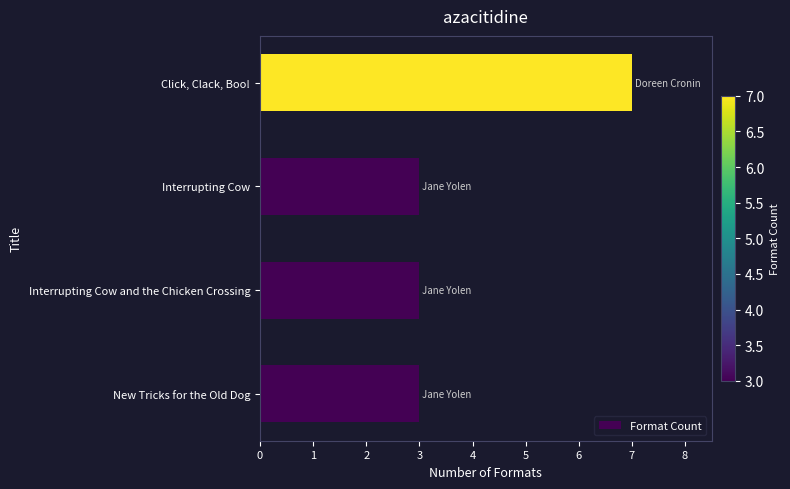

Which category has the highest value across all series?

Click, Clack, Boo!